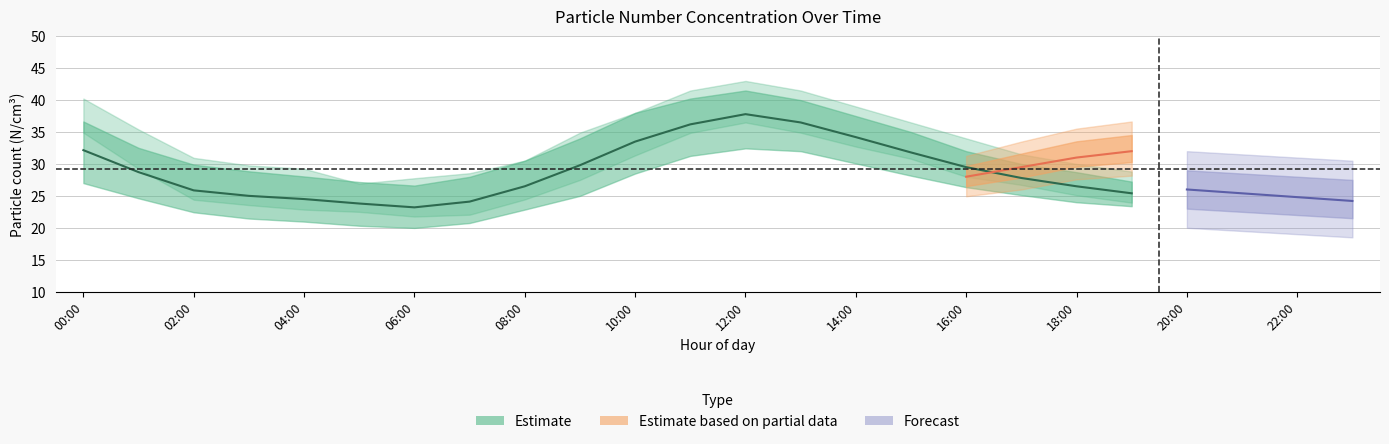

What is the average value of the N1_upper series?

32.6